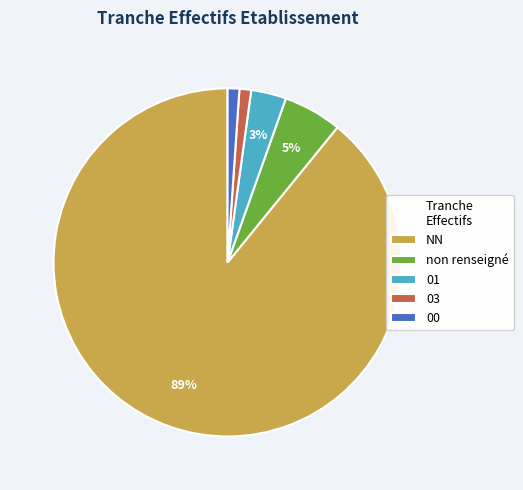

The NN slice represents 80% of the pie. True or false?

False